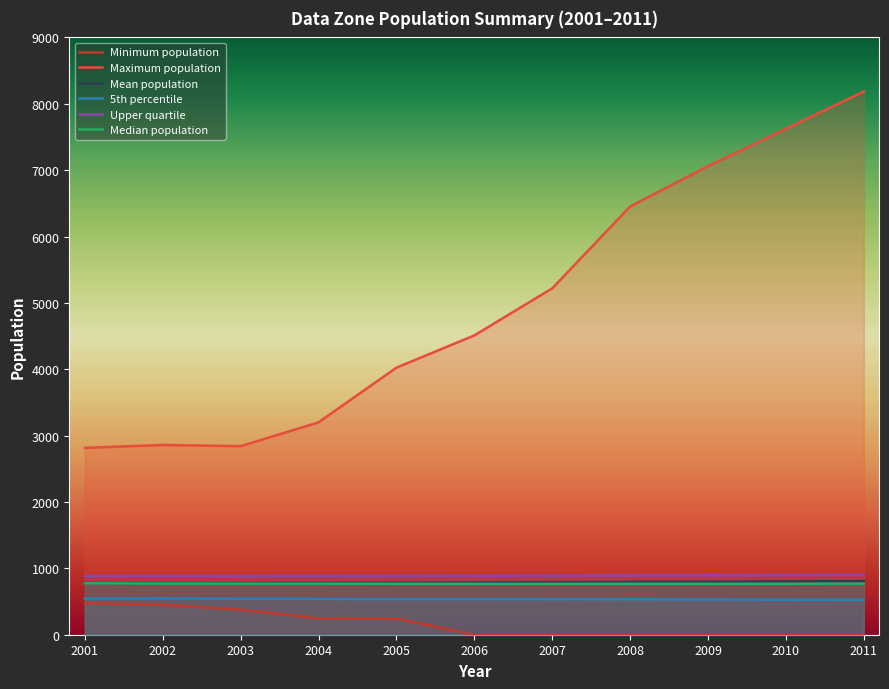

True or false: Upper quartile and Median population intersect in this chart.

False